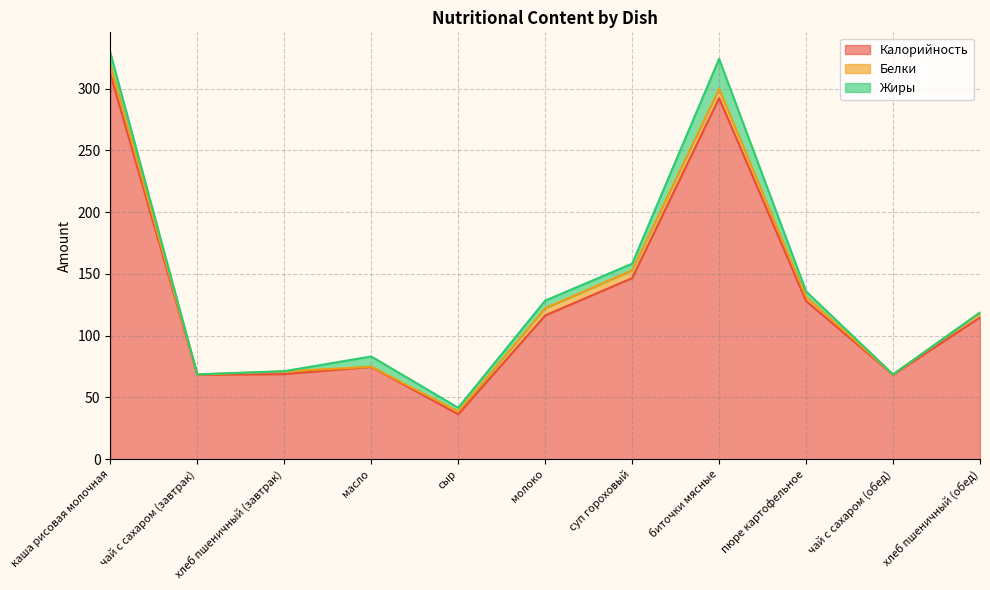

The value of Калорийность at молоко is 116.4. True or false?

True